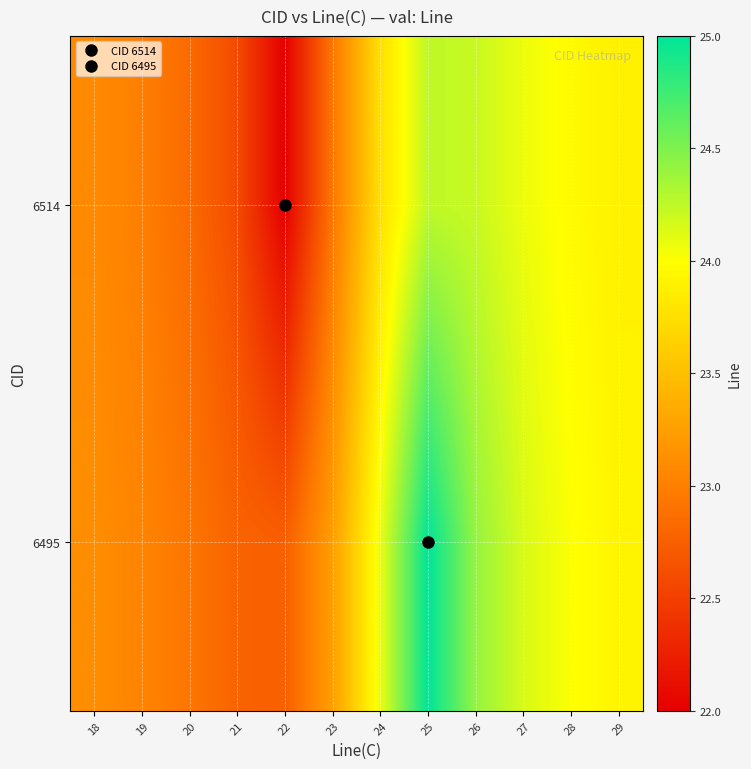

List the series in order of their peak value, lowest first.

6514, 6495